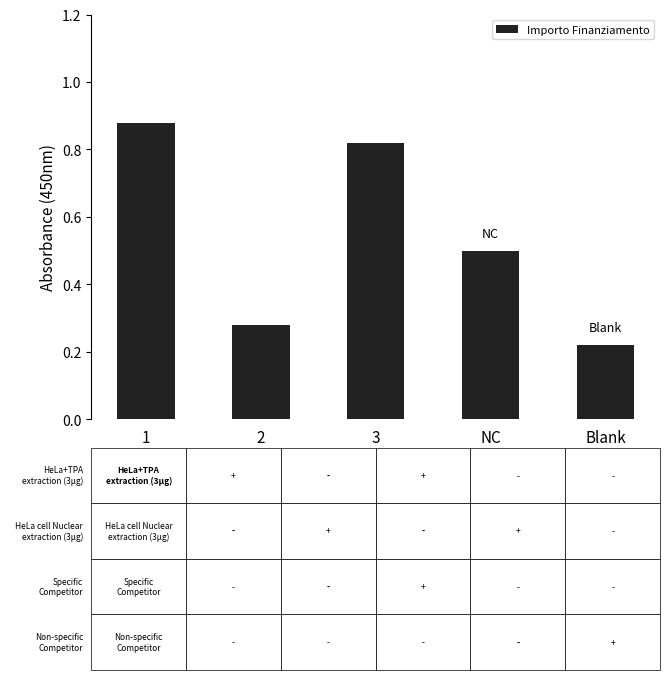

Rank the categories by value from highest to lowest.

1, 3, NC, 2, Blank